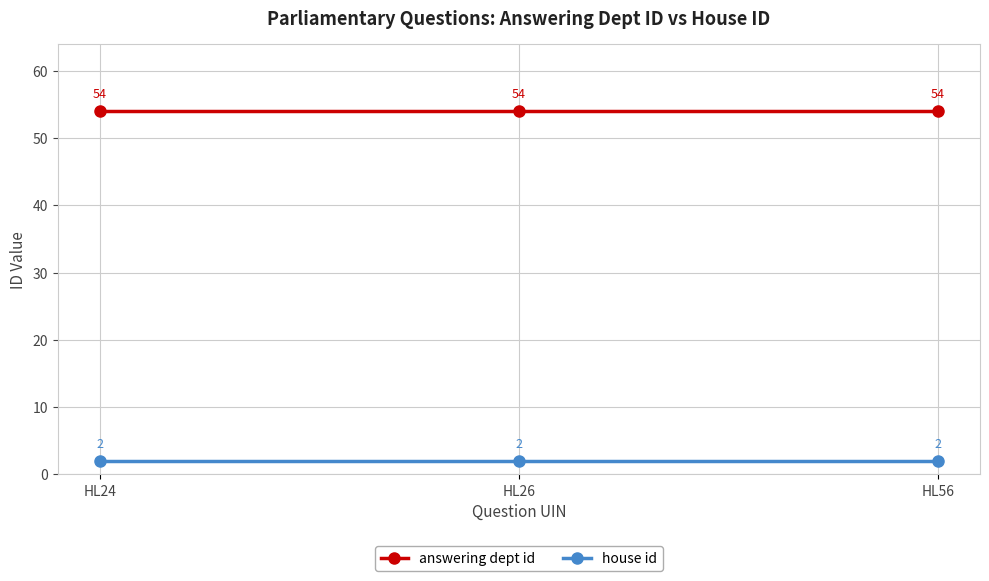

Is the value of house id at HL56 greater than the value of answering dept id at HL56?

No